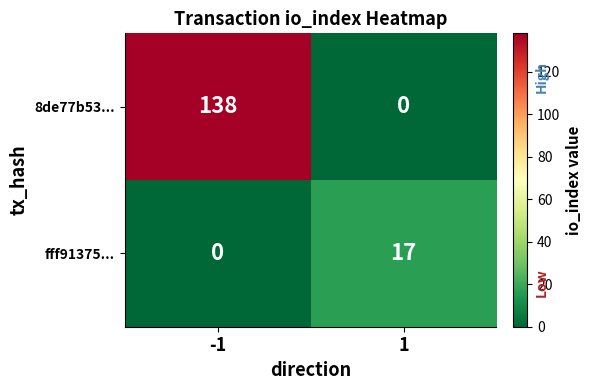

How many data points does each series have?

2